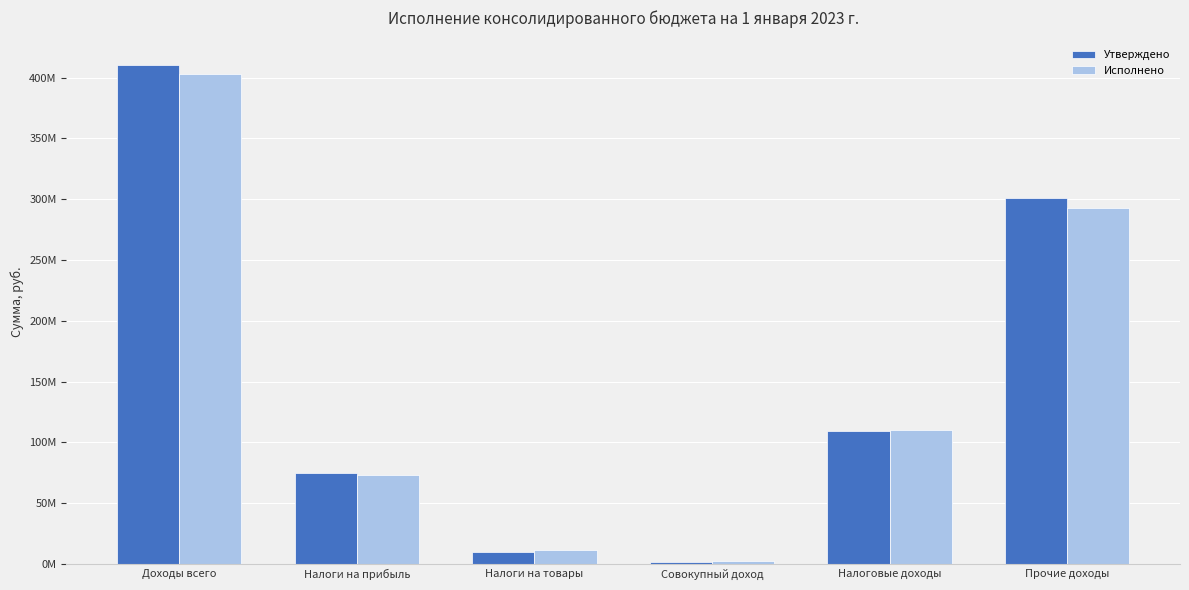

Does the chart contain any negative values?

No